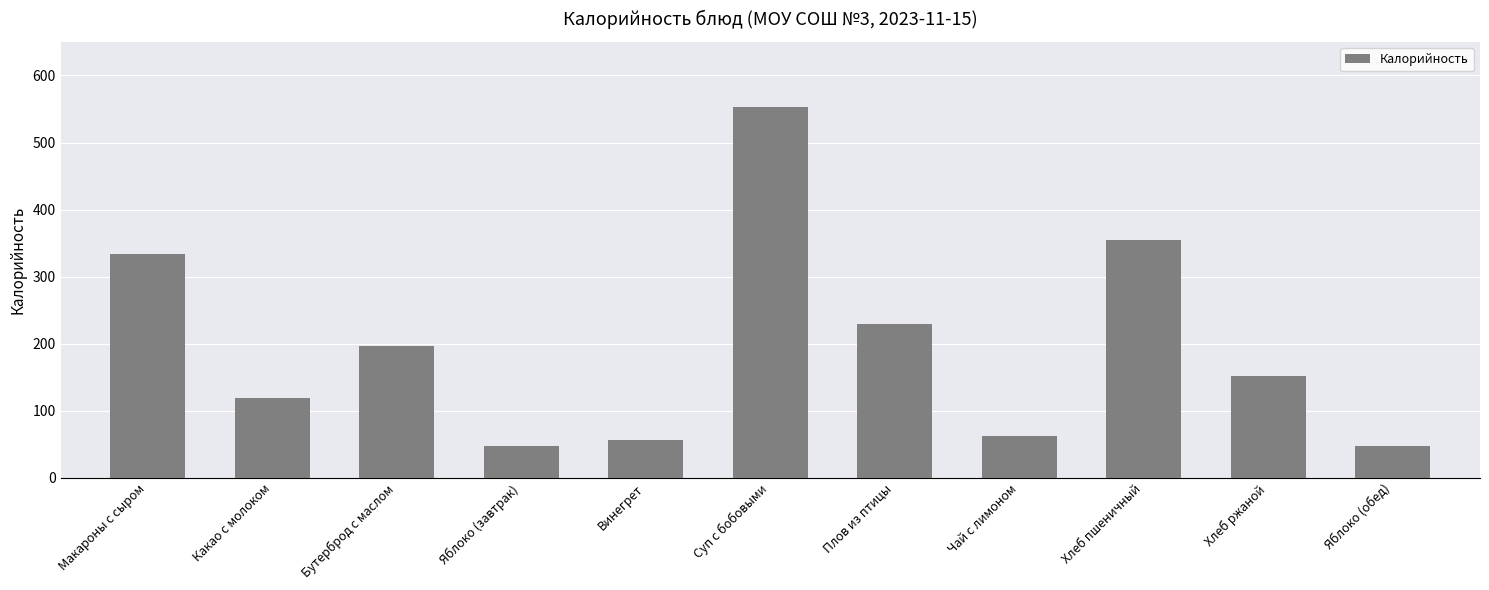

What is the difference between the maximum and second lowest values?

505.3